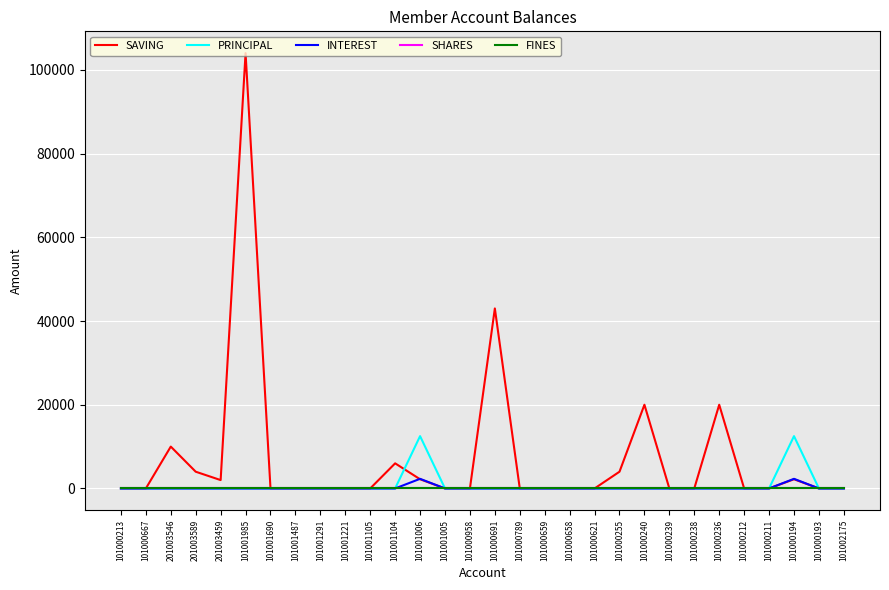

How many interior local peaks does the INTEREST series have?

2